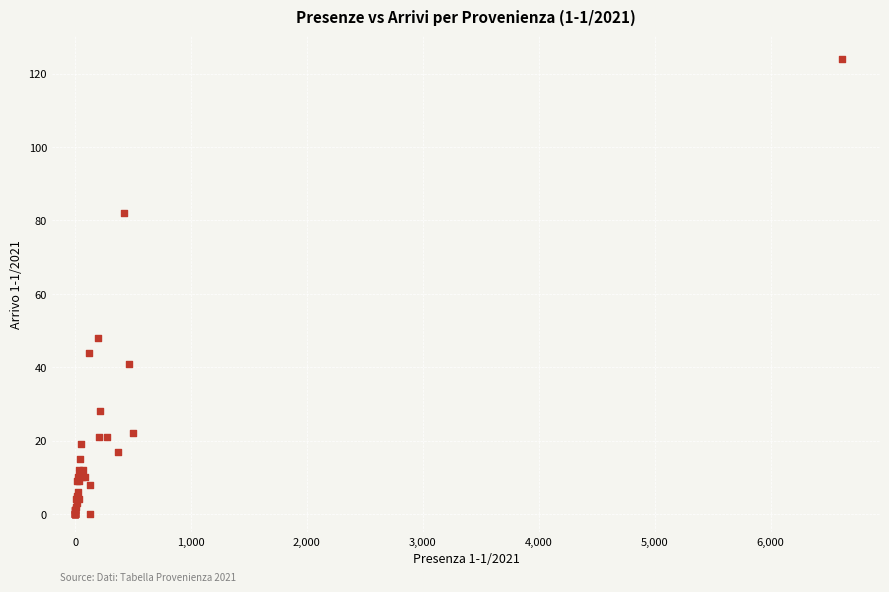

What Y value in the scatter plot is closest to 62?

48